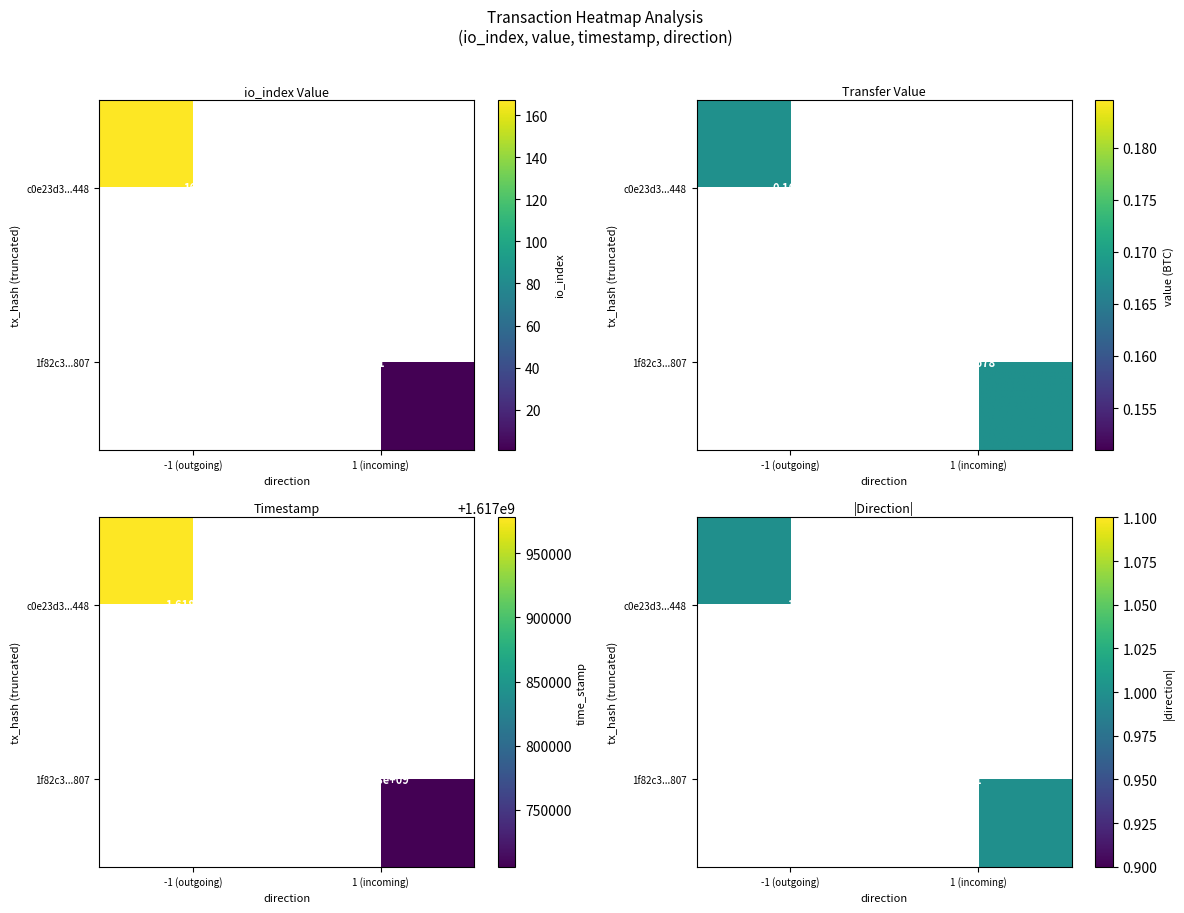

True or false: 1f82c3cc29bbce3b2974aea8da4bff53a81b807 has a value of 1.0 at direction.

True